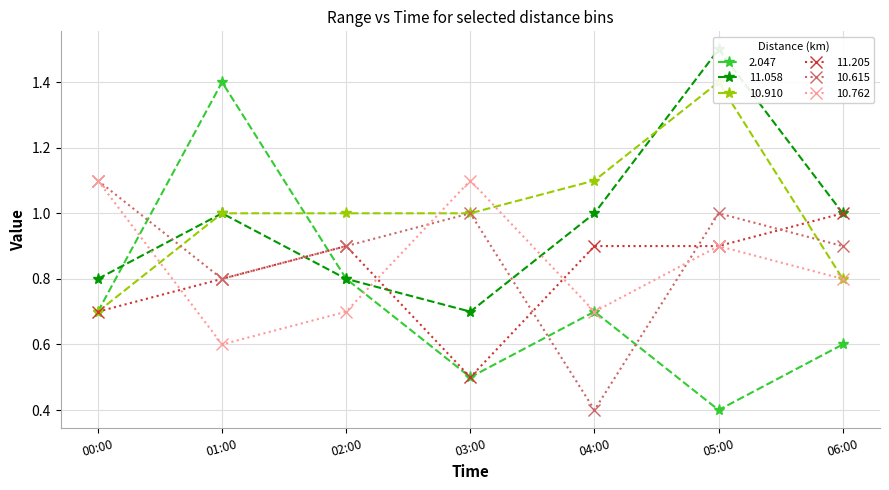

True or false: 2.047 has a value of 2.4 at 01:00.

False